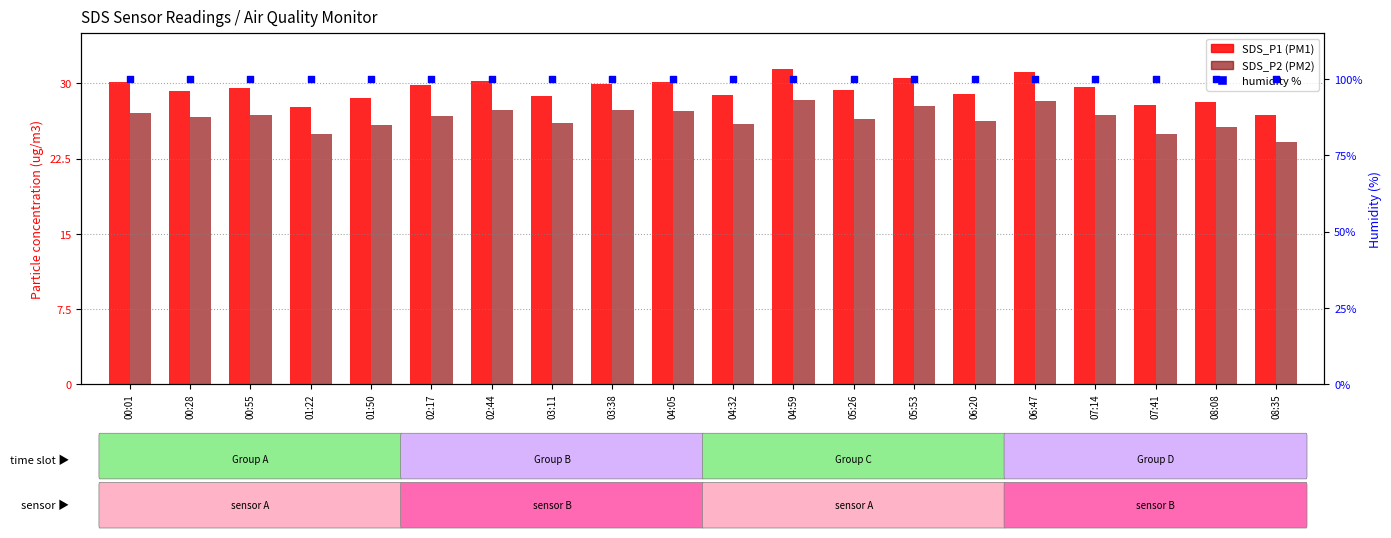

What are all the series names shown in the legend?

SDS_P1, SDS_P2, humidity %